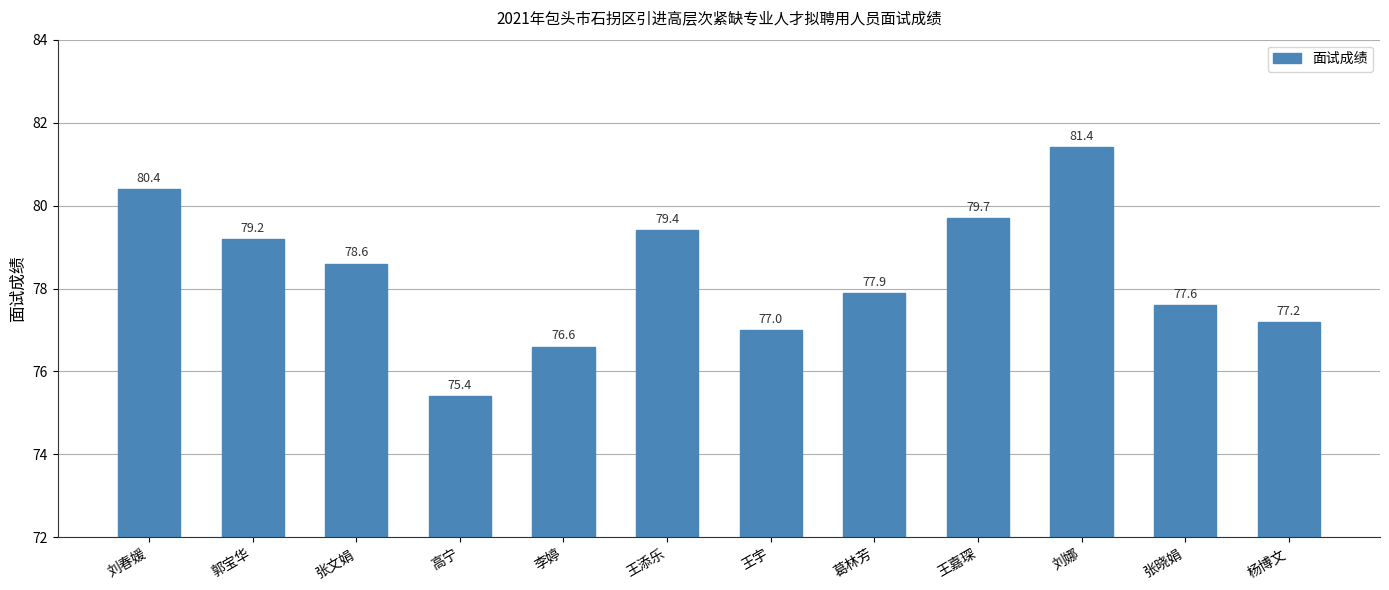

What is the change in value from 王嘉琛 to 杨博文?

-2.5